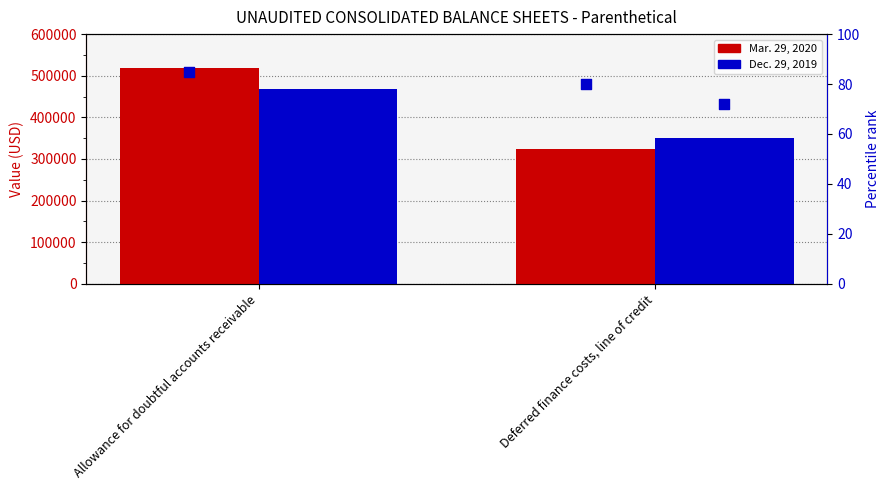

What is the total value across all series at Deferred finance costs, line of credit?

675313